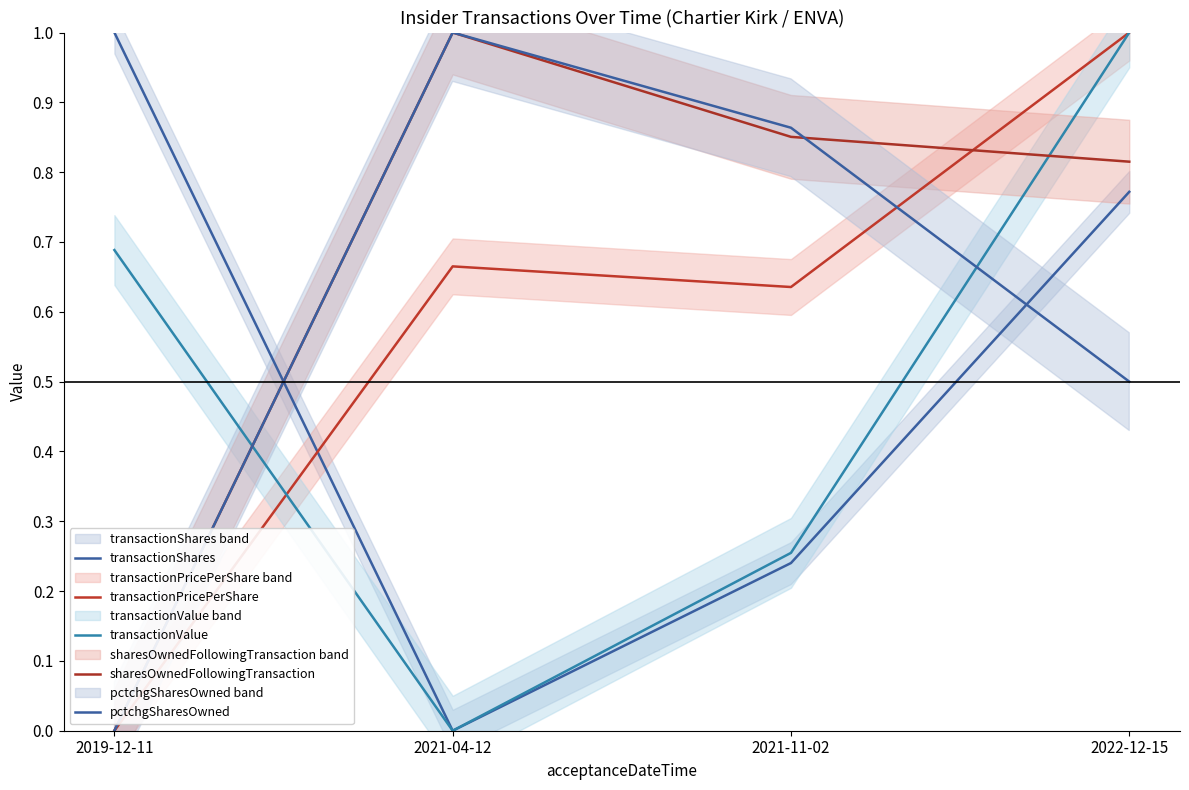

What is the difference between the transactionValue values at 2021-11-02 and 2021-04-12?

0.3